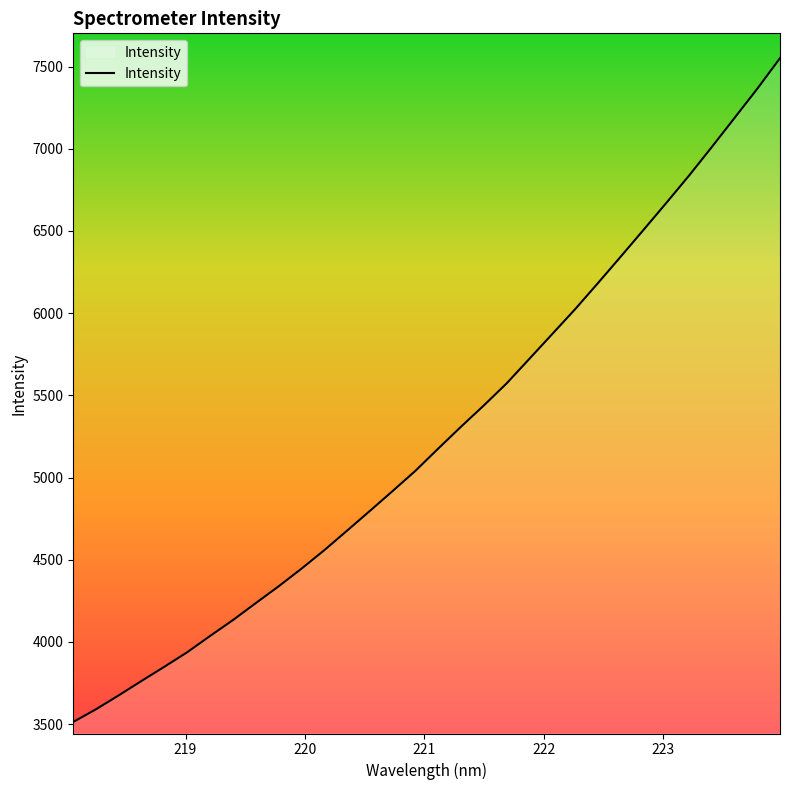

What is the minimum value shown in the chart?

3513.6